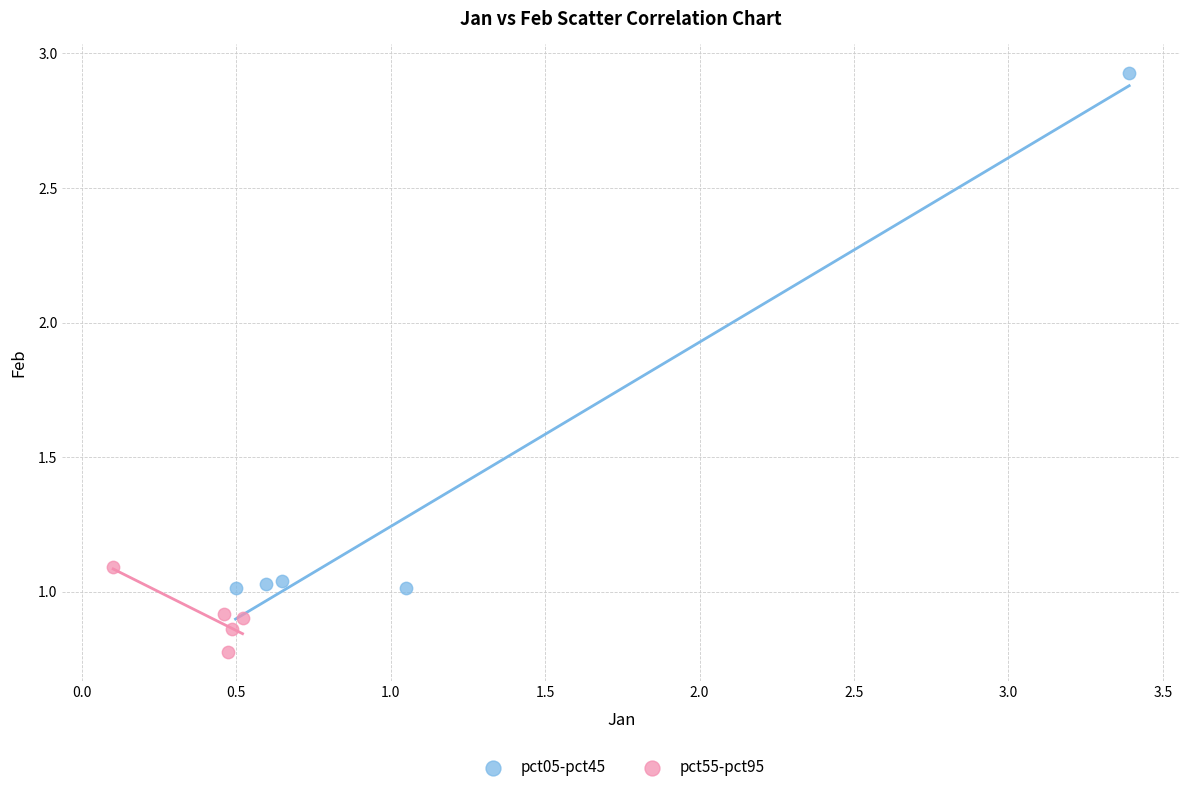

Which series has the widest spread of Y values?

pct05-pct45